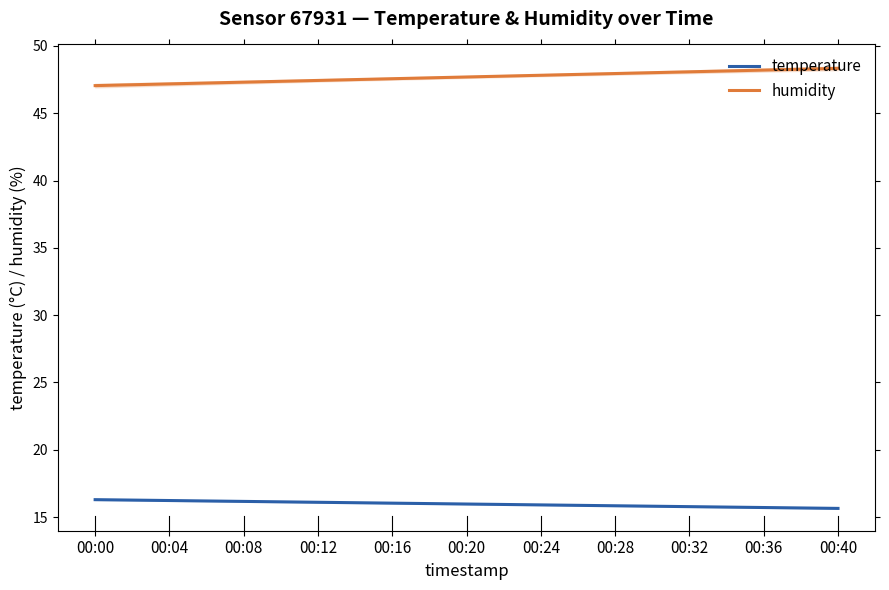

Which series has the largest total across all categories?

humidity